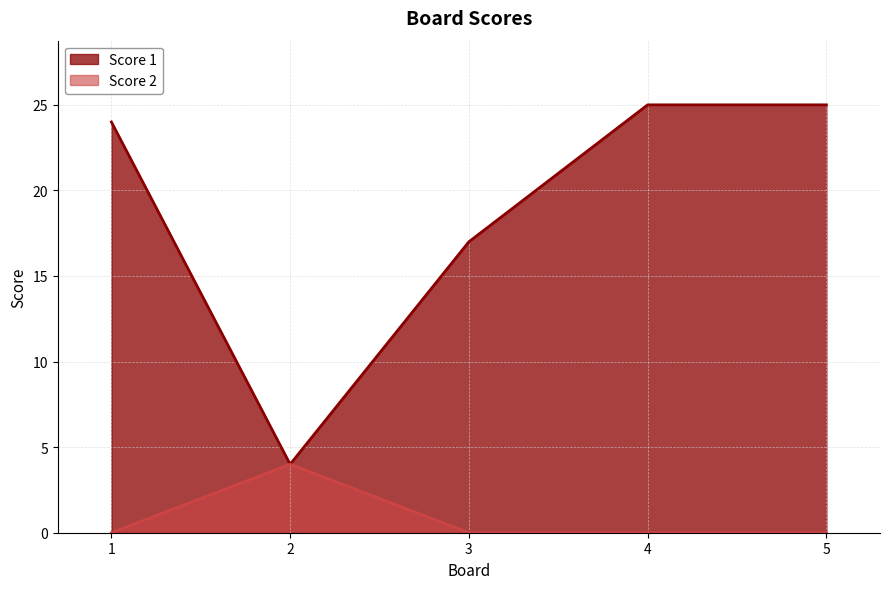

True or false: Score 1 has more than 2 interior local peaks.

False